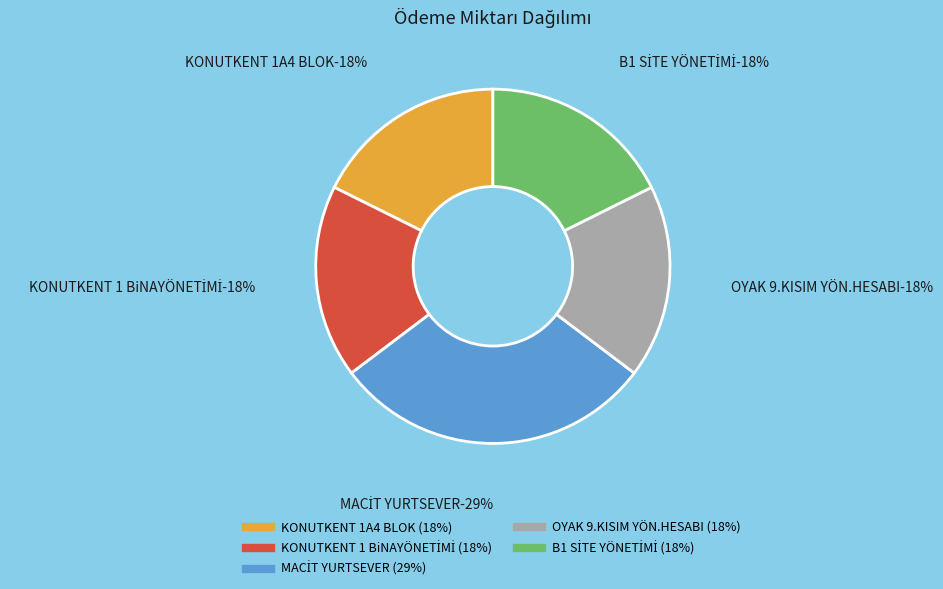

Is there a majority slice in this chart?

No